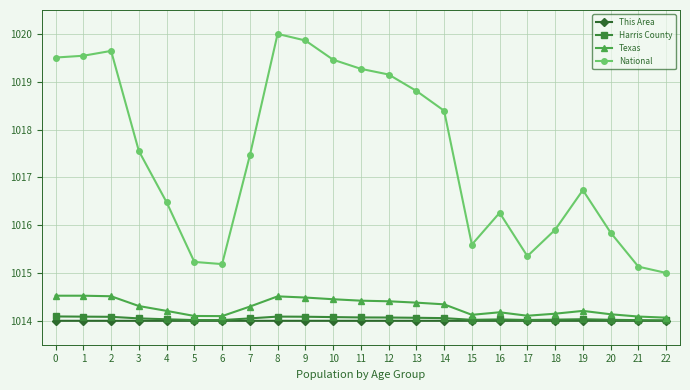

What is the difference between the second highest and second lowest values in the Texas series?

0.4